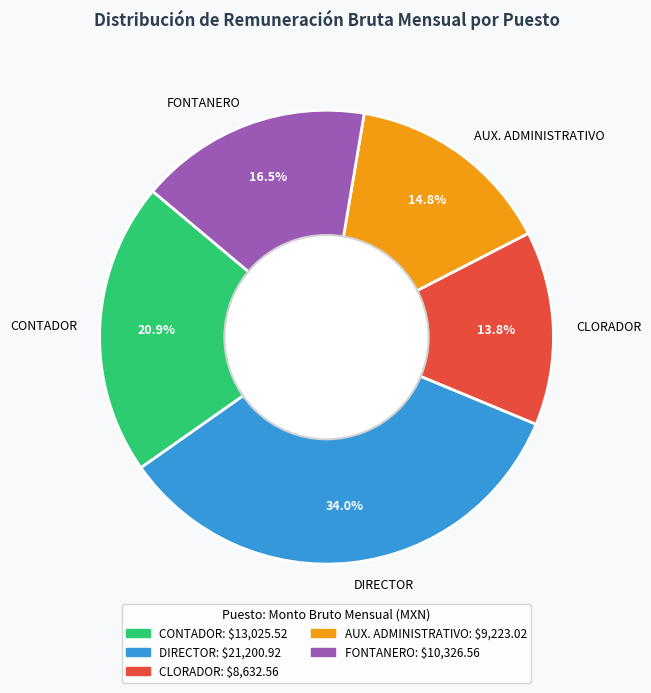

To the nearest percent, what is the difference between the CONTADOR and CLORADOR slice percentages?

7%